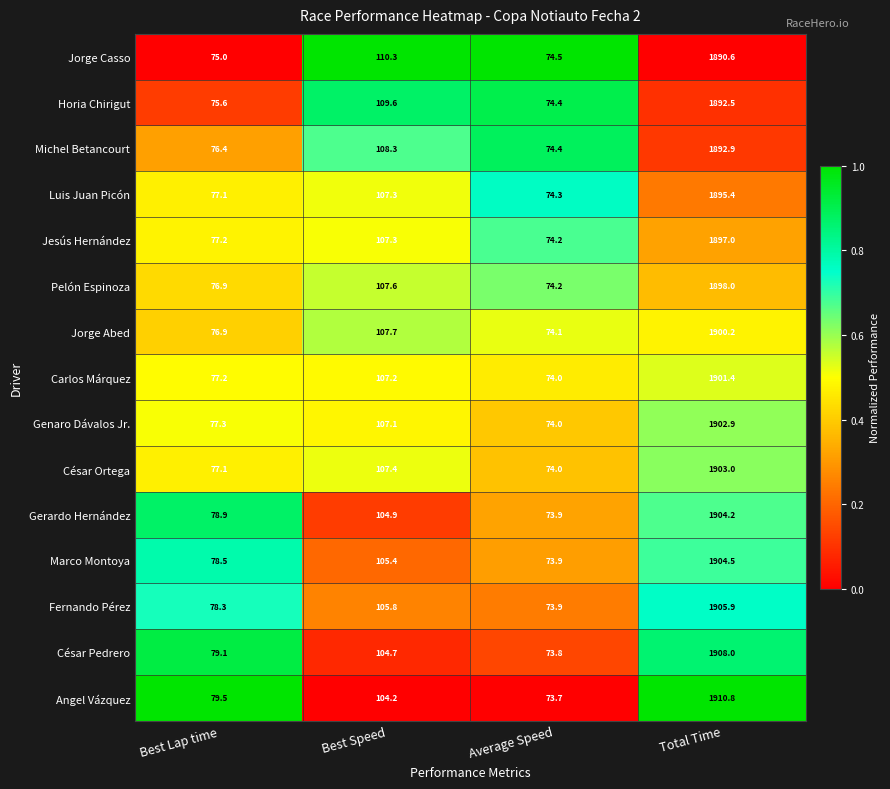

What is the total value across all series at Best Lap time?

1161.0